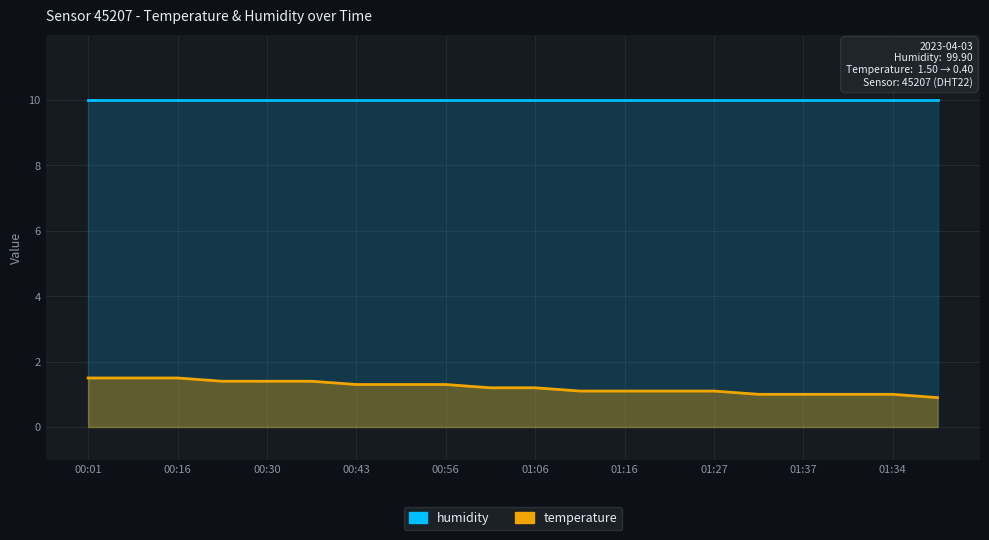

Which series changed the most between 00:43 and 01:37?

temperature